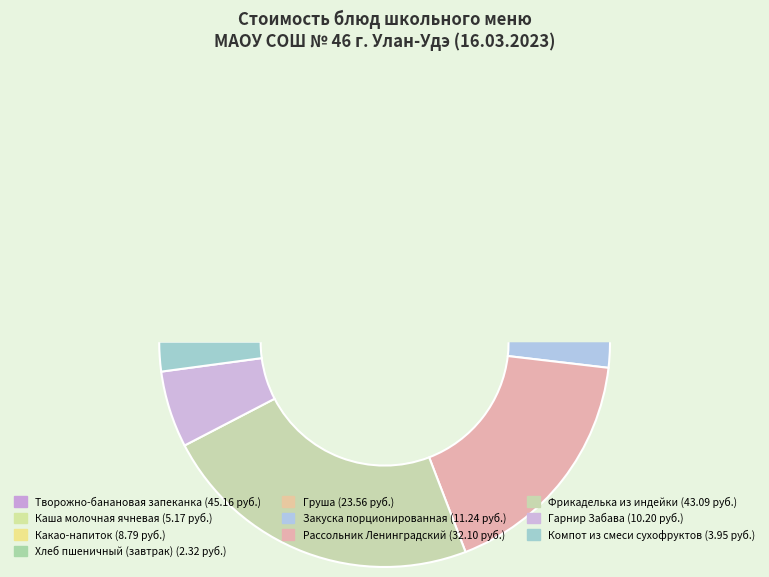

What is the ratio of the value at Рассольник Ленинградский to the value at Фрикаделька из индейки?

0.7